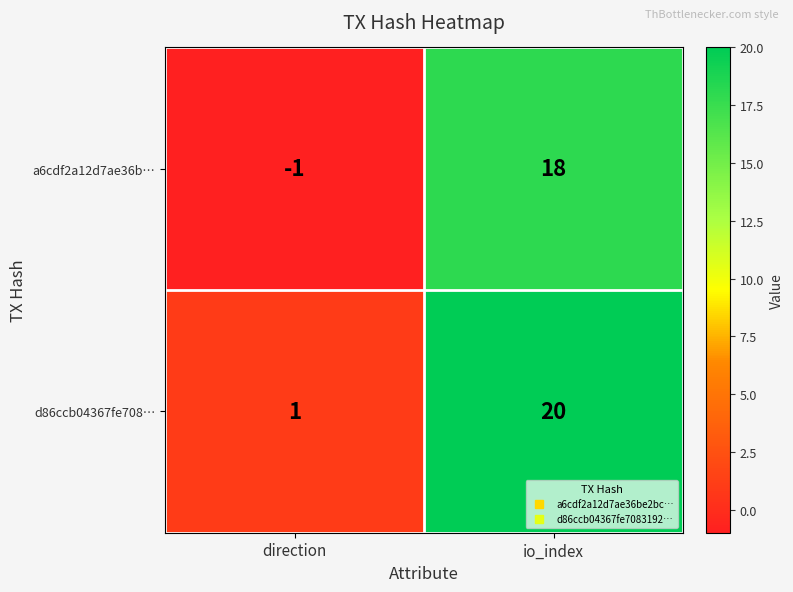

Read the a6cdf2a12d7ae36b… value at io_index.

18